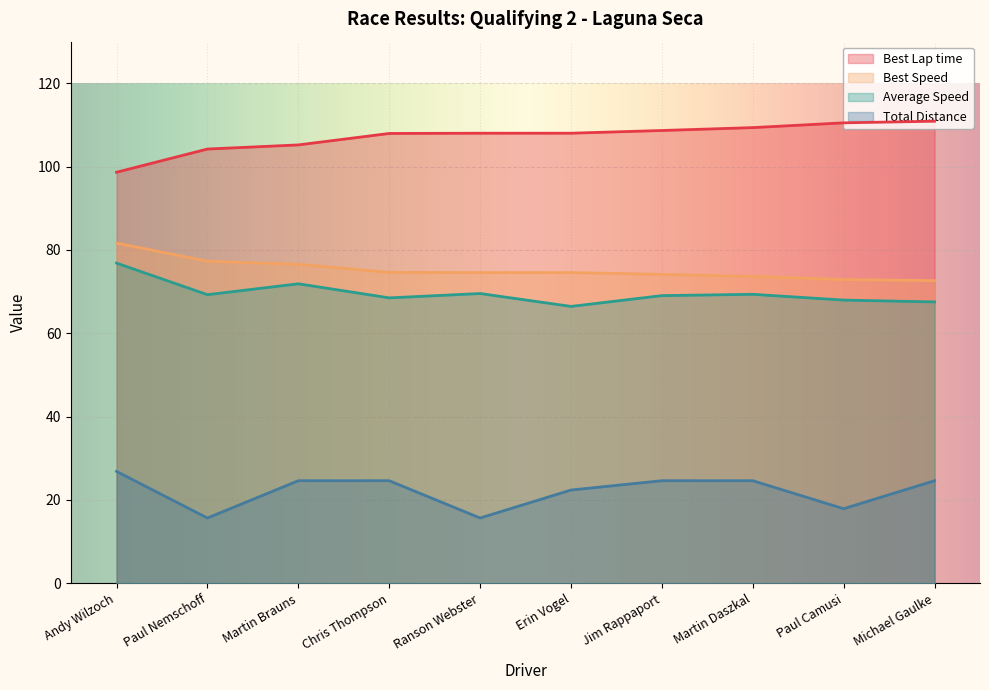

True or false: Best Lap time and Best Speed intersect in this chart.

False